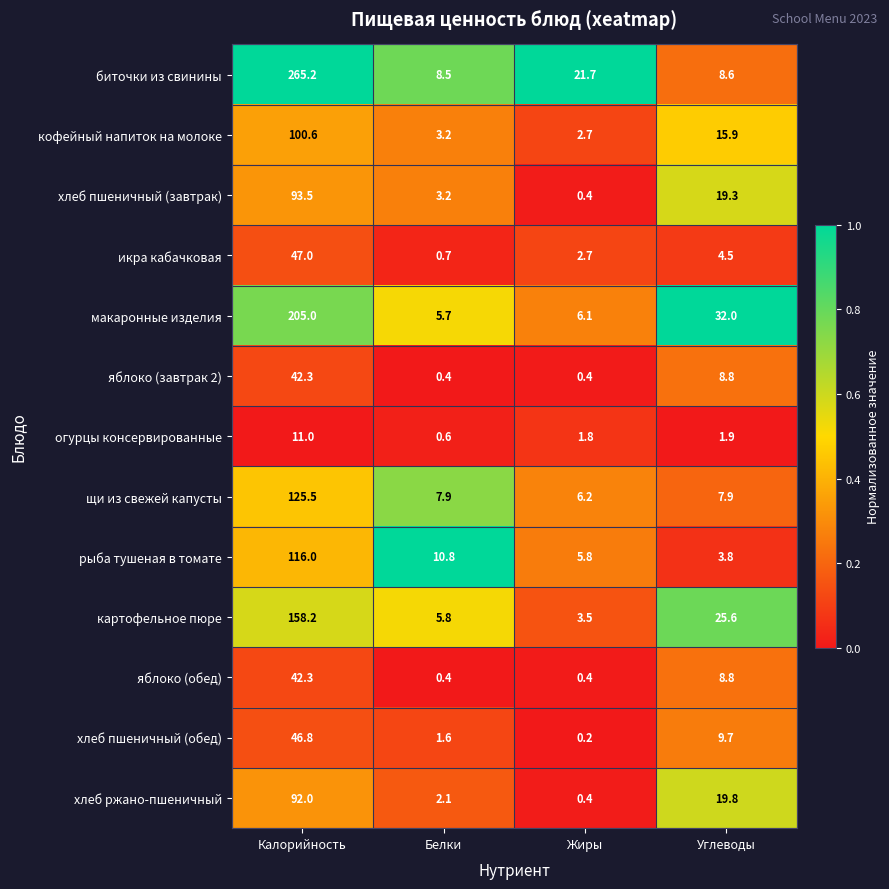

At which category is the sum across all series the highest?

Калорийность